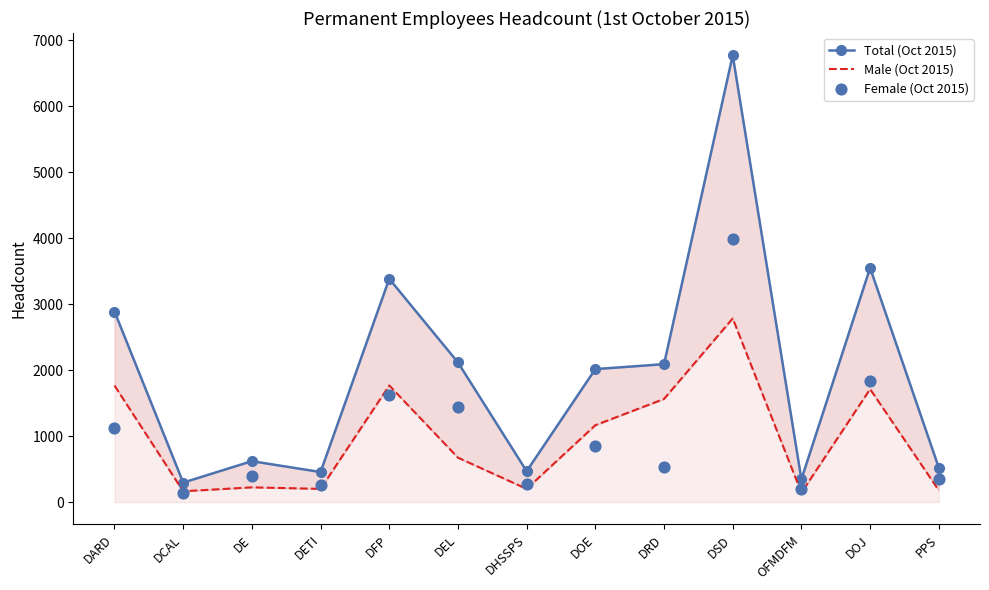

Which series has the largest total across all categories?

Total (Oct 2015)